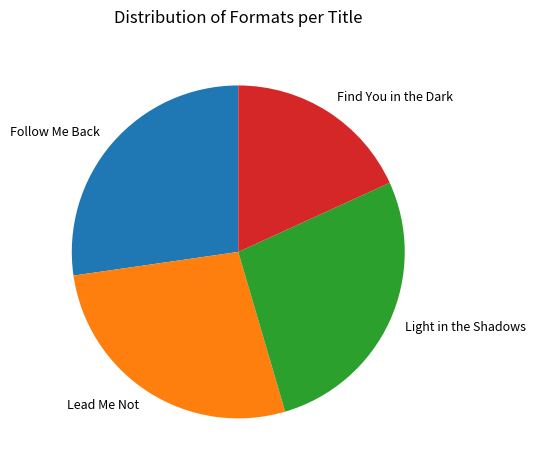

Is the sum of Light in the Shadows and Follow Me Back greater than half?

Yes